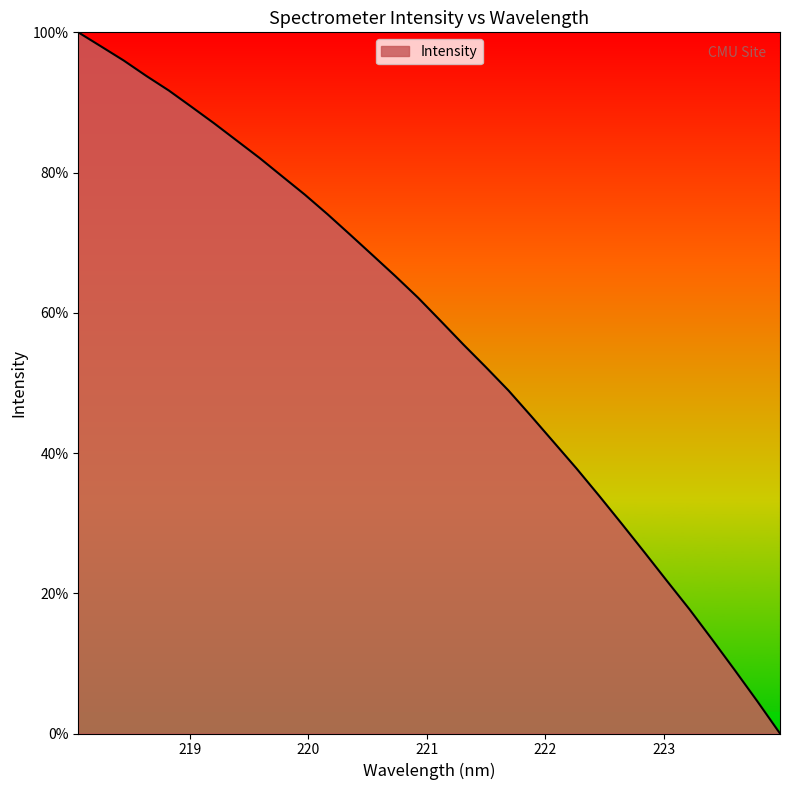

What is the maximum value shown in the chart?

100.0